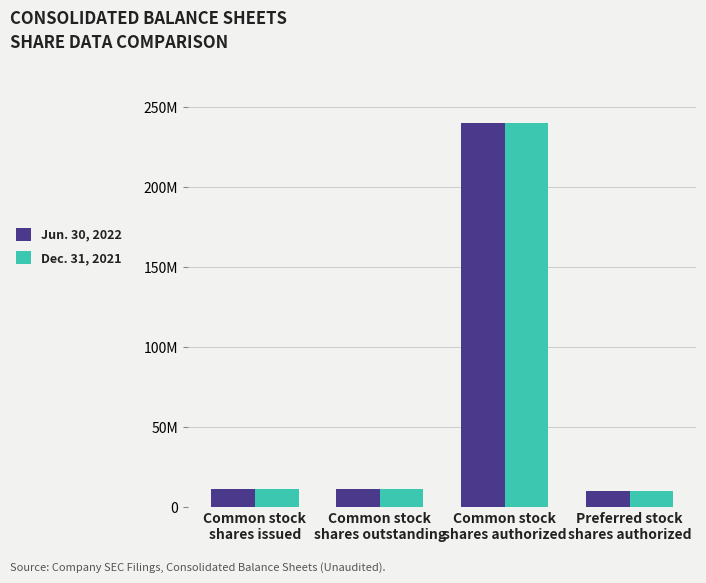

Is the value of Dec. 31, 2021 at Common stock
shares authorized greater than the value of Jun. 30, 2022 at Common stock
shares authorized?

No